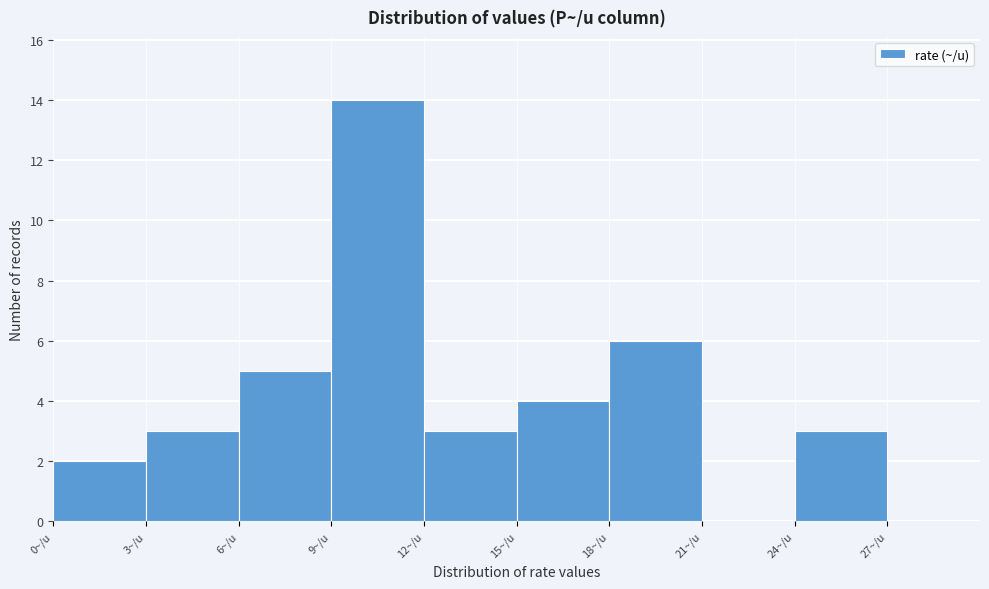

Reading left to right, list every bar in this chart as the range it spans on the x-axis followed by its height. The values are not printed on the chart, so give them approximately, as read against the axis.

0 to 3: 2
3 to 6: 3
6 to 9: 5
9 to 12: 14
12 to 15: 3
15 to 18: 4
18 to 21: 6
21 to 24: 0
24 to 27: 3
27 to 30: 0